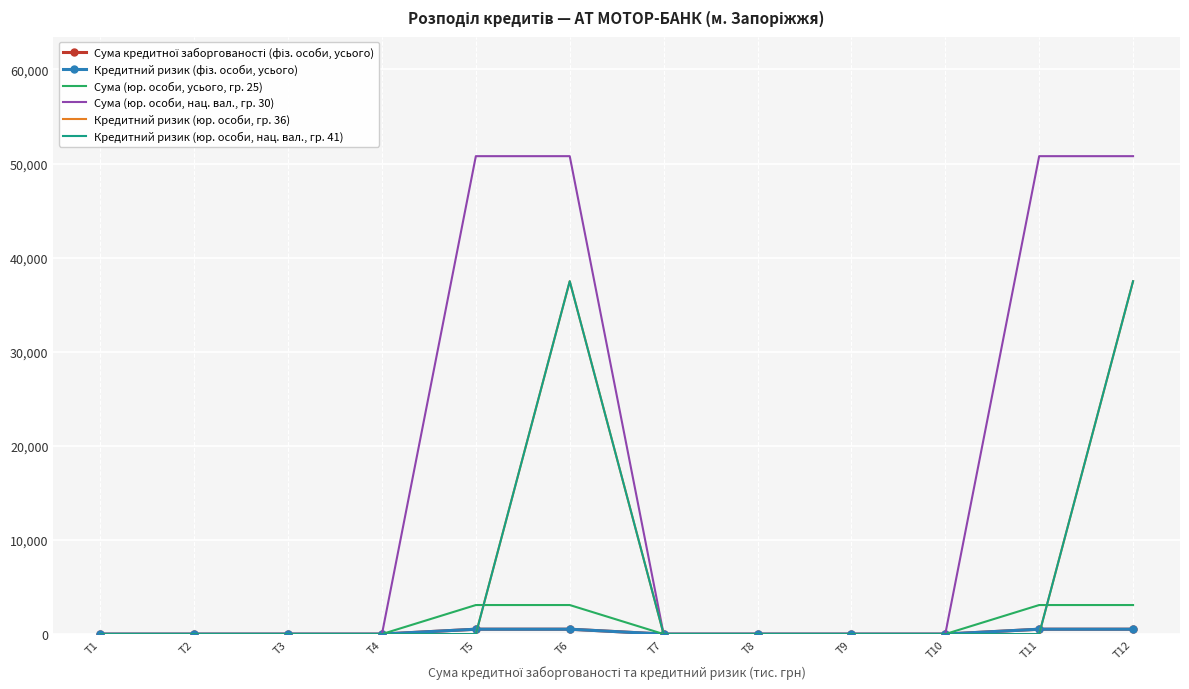

Which series has the widest spread of values?

Сума (юр. особи, нац. вал., гр. 30)